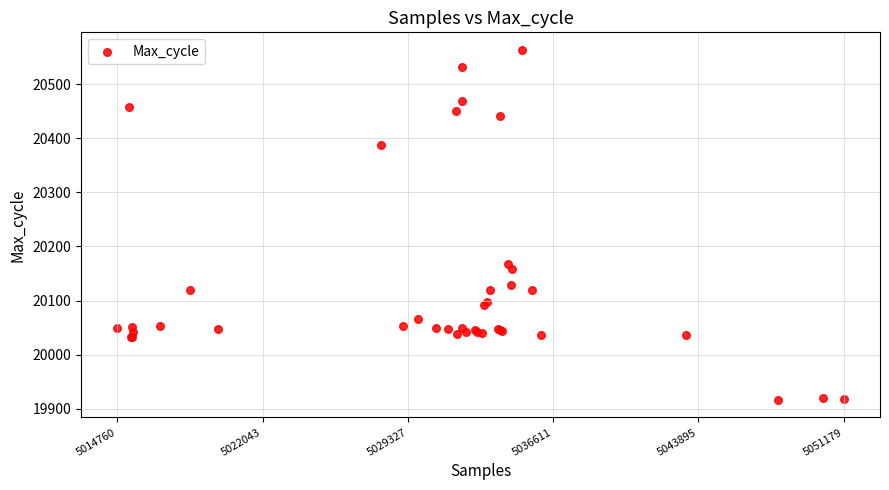

What Y value in the scatter plot is closest to 20240?

20167